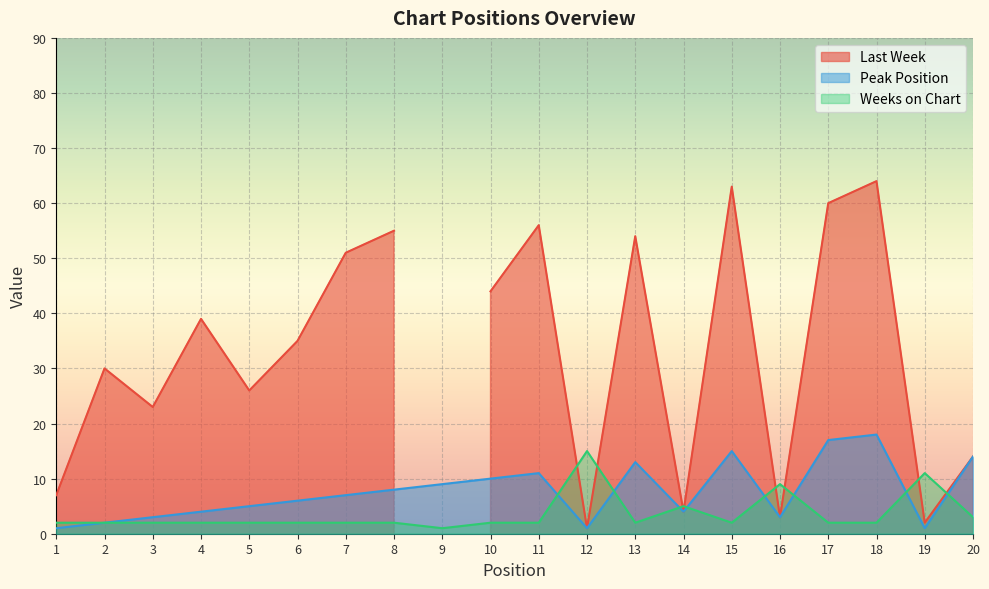

Which category has the highest value across all series?

18